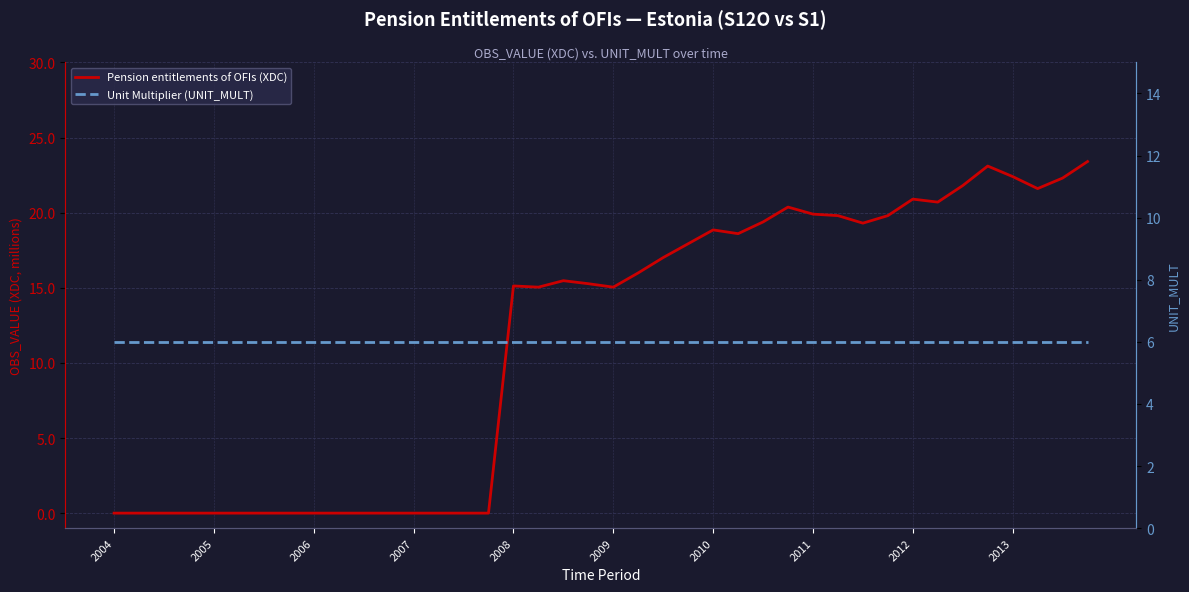

List the series in order of their peak value, highest first.

Pension entitlements of OFIs (XDC), Unit Multiplier (UNIT_MULT)